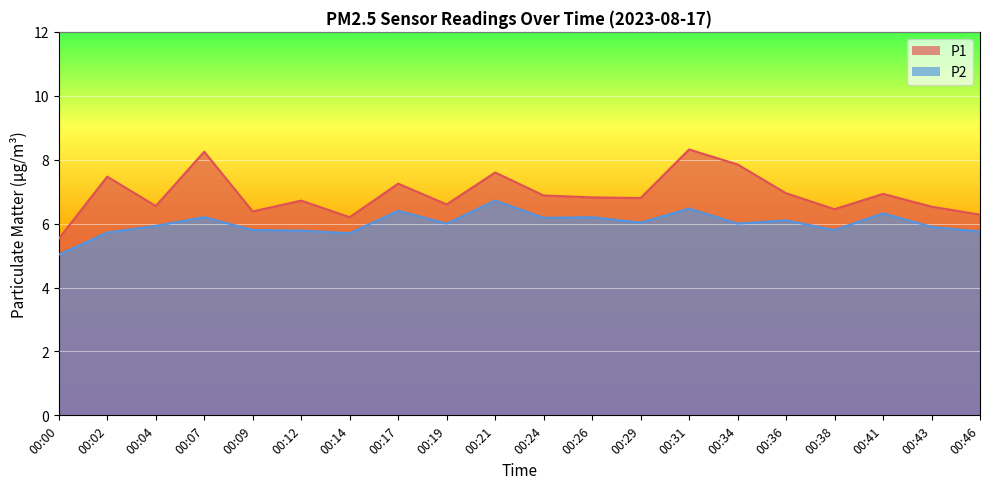

How many values in the P2 series are below 6?

9